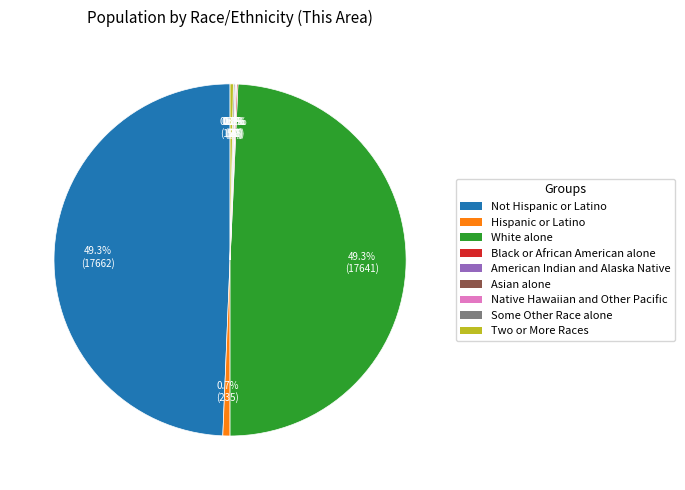

To the nearest percent, what percentage of the pie is Not Hispanic or Latino?

49%